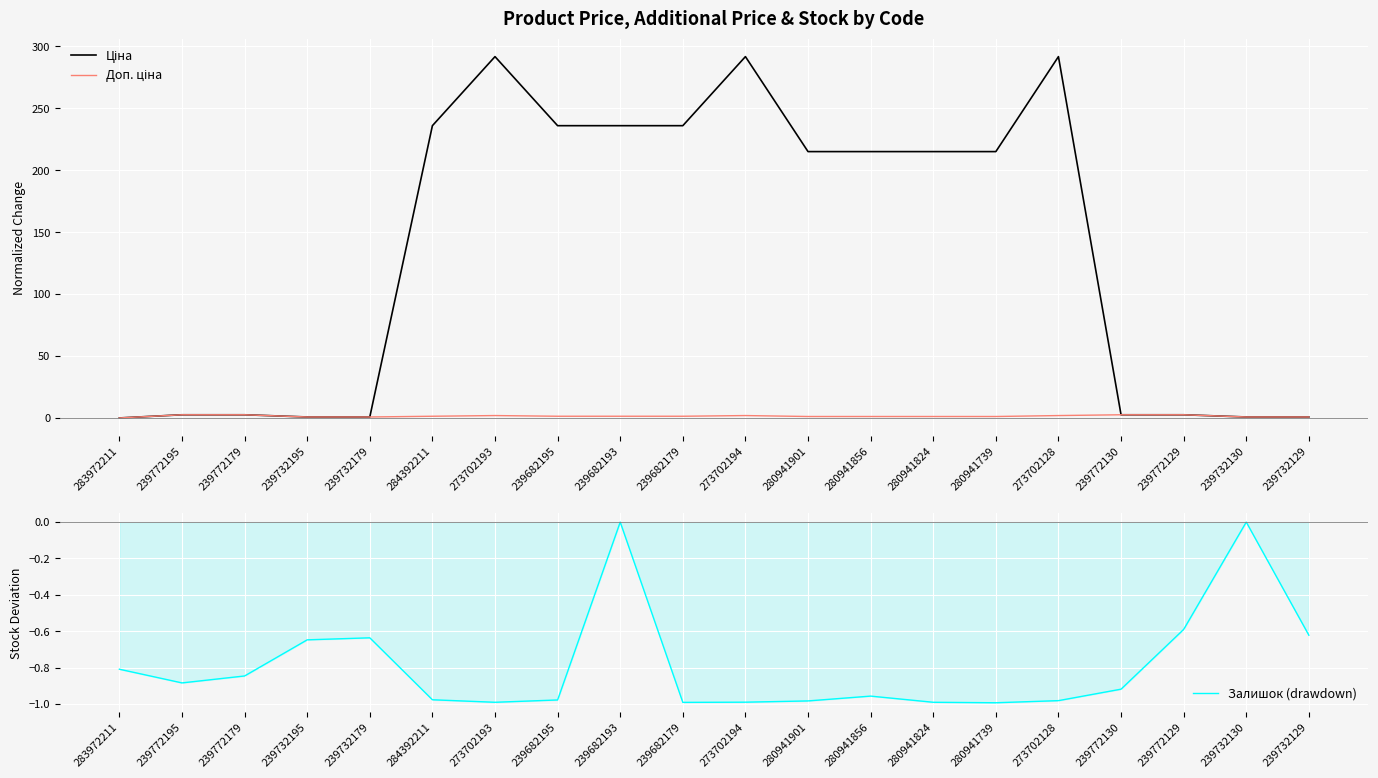

What is the maximum value for Доп. ціна?

2.6